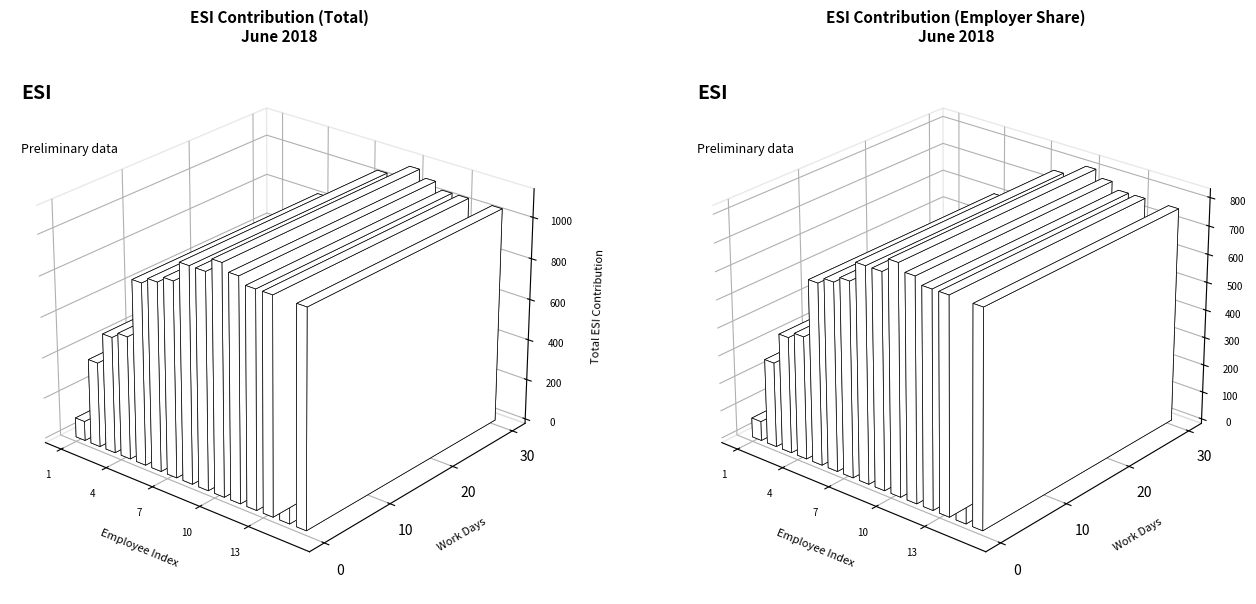

What is the minimum value shown in the chart?

3.0